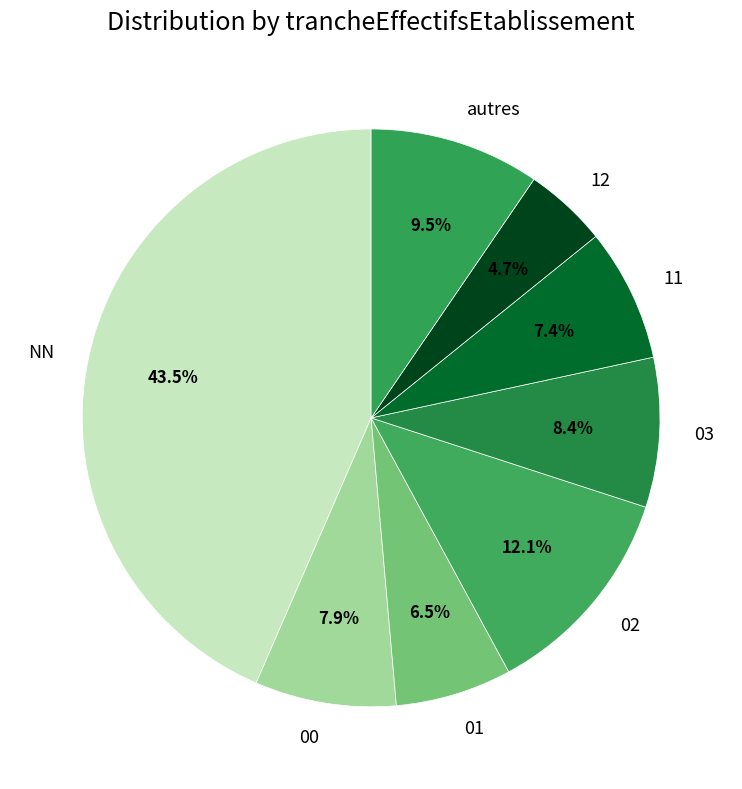

Approximately how many times larger is the value at 02 compared to autres?

1.3